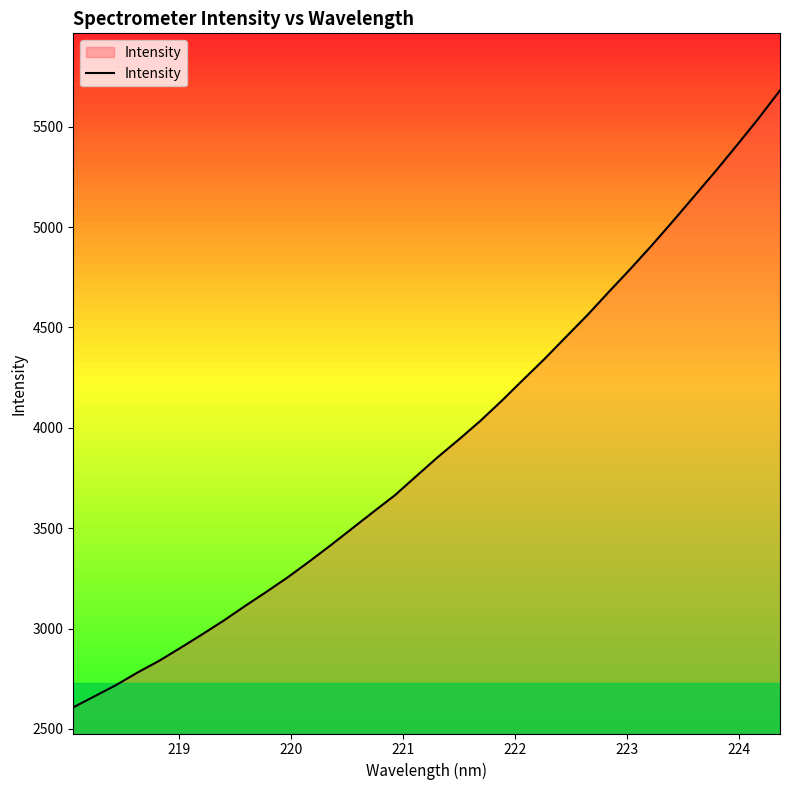

What is the greatest value displayed?

5681.2